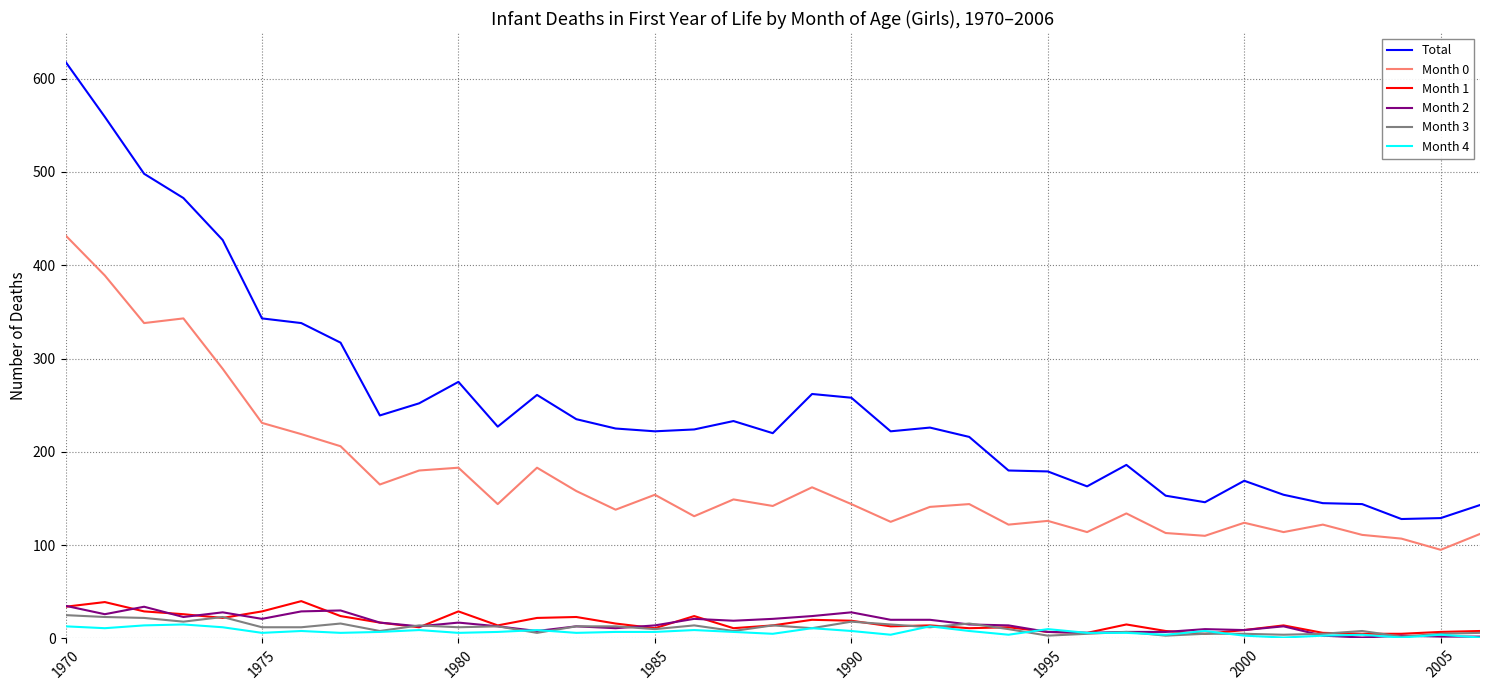

What is the difference between the maximum and minimum values in the Total series?

490